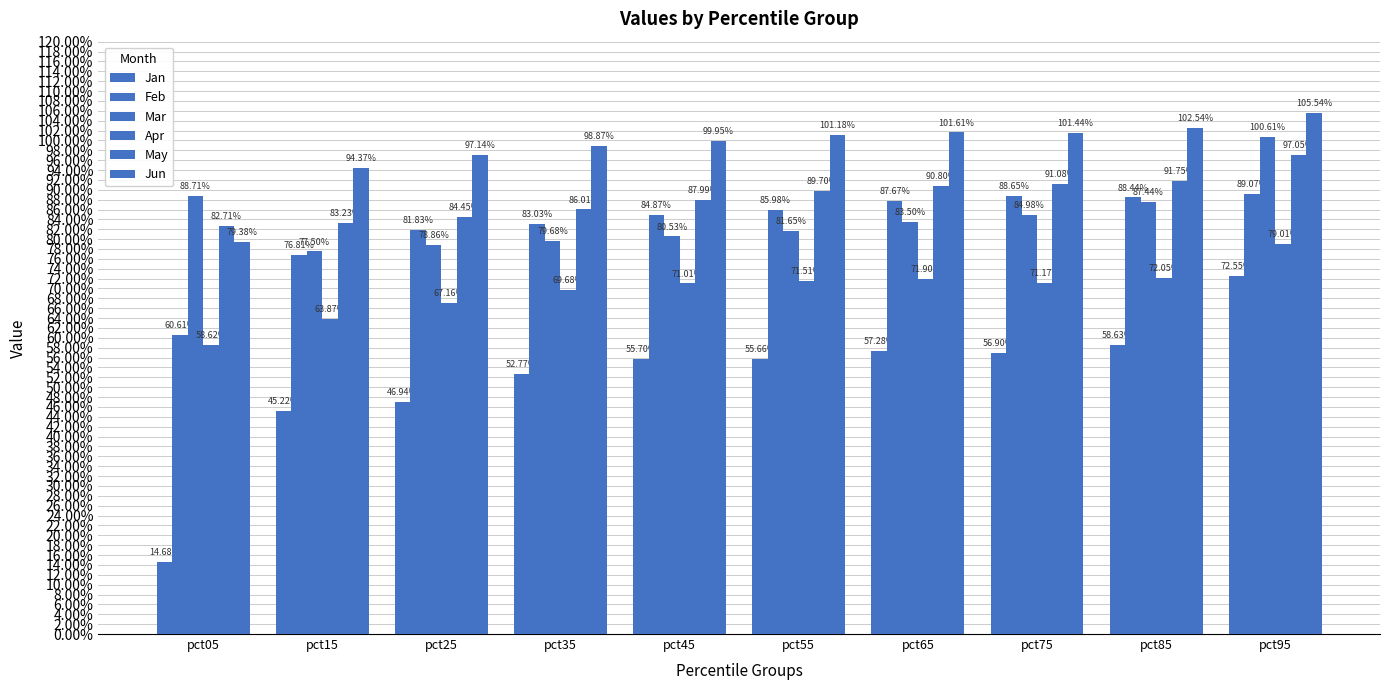

List the series in order of their peak value, highest first.

Jun, Mar, May, Feb, Apr, Jan